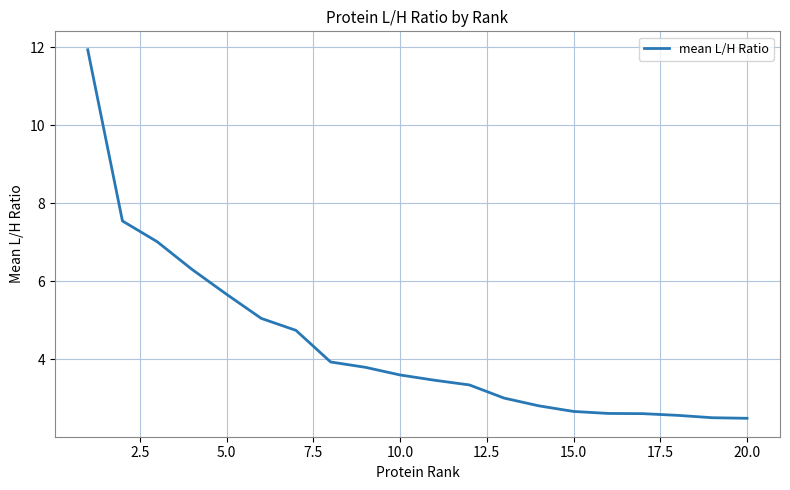

What is the difference between the maximum and minimum values?

9.5